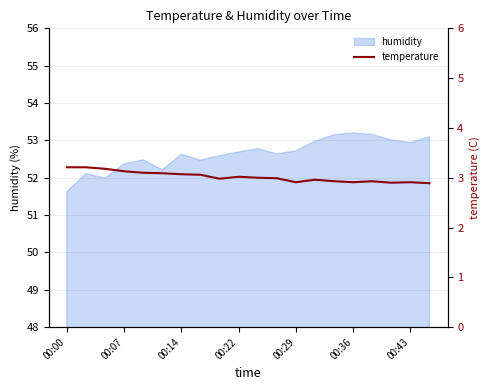

What is the minimum value shown in the chart?

2.9